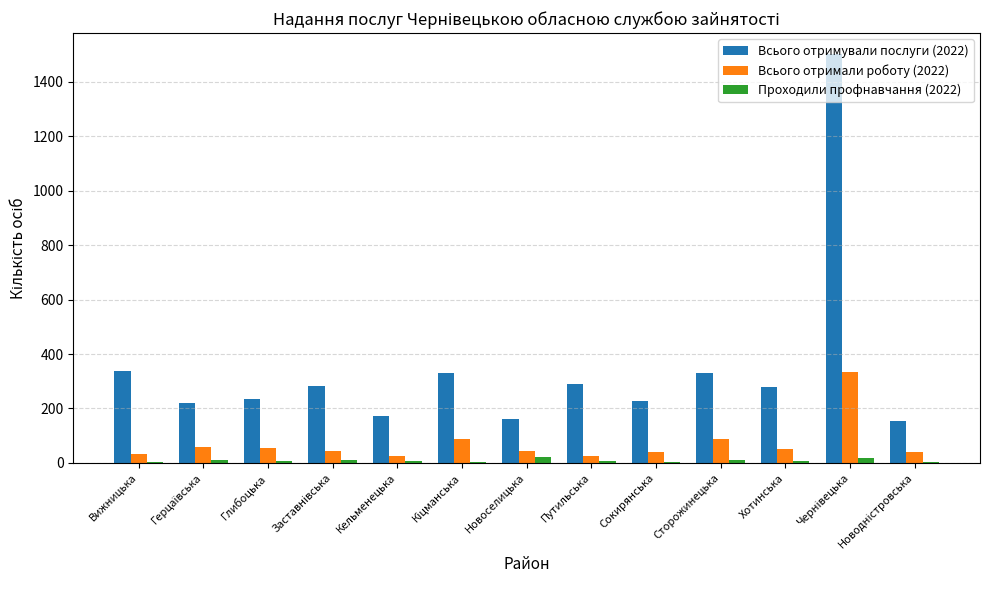

Which series has the largest total across all categories?

Всього отримували послуги (2022)